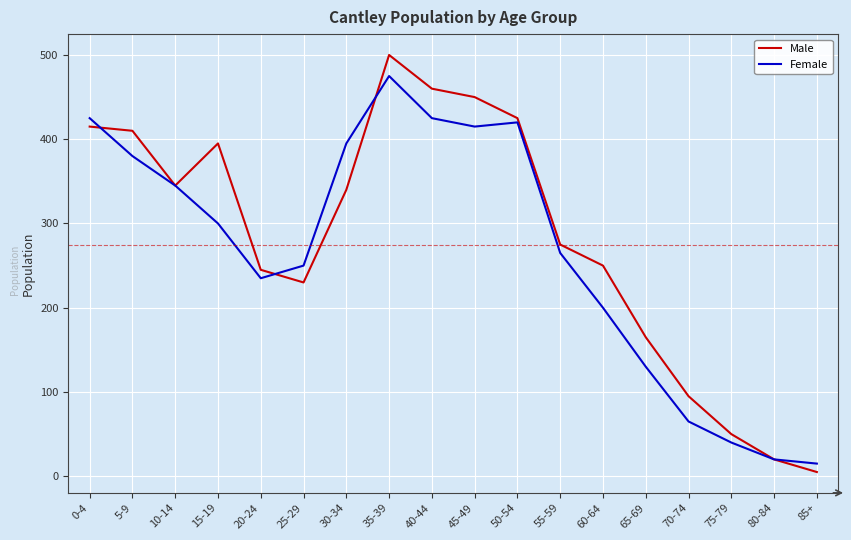

The value of Female at 50-54 is 579. True or false?

False